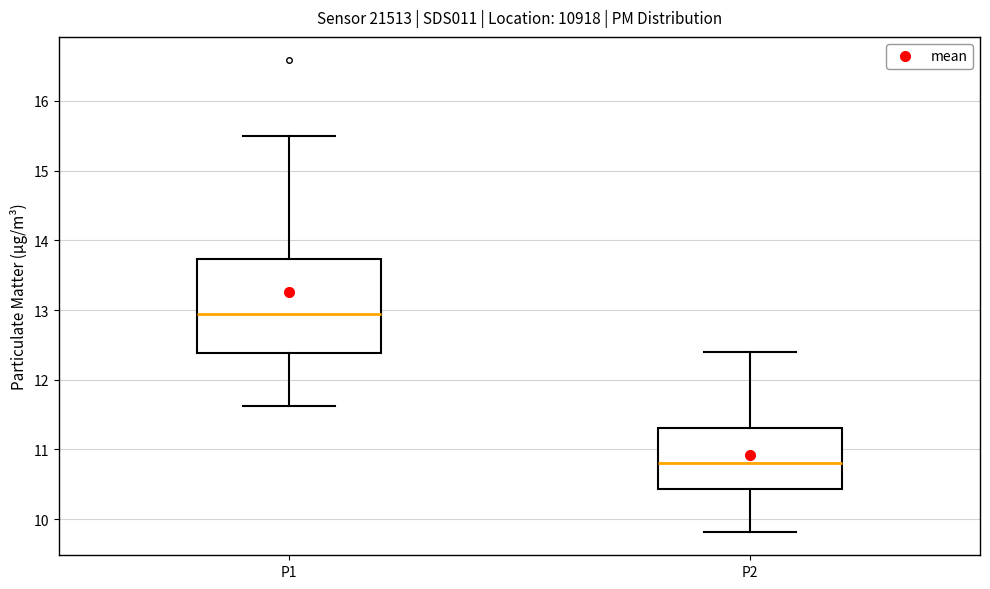

Which box has the highest median line?

P1